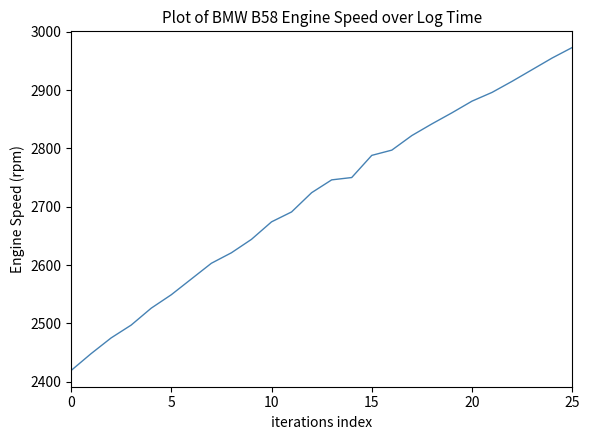

Does the chart display data point markers on the line(s)?

No